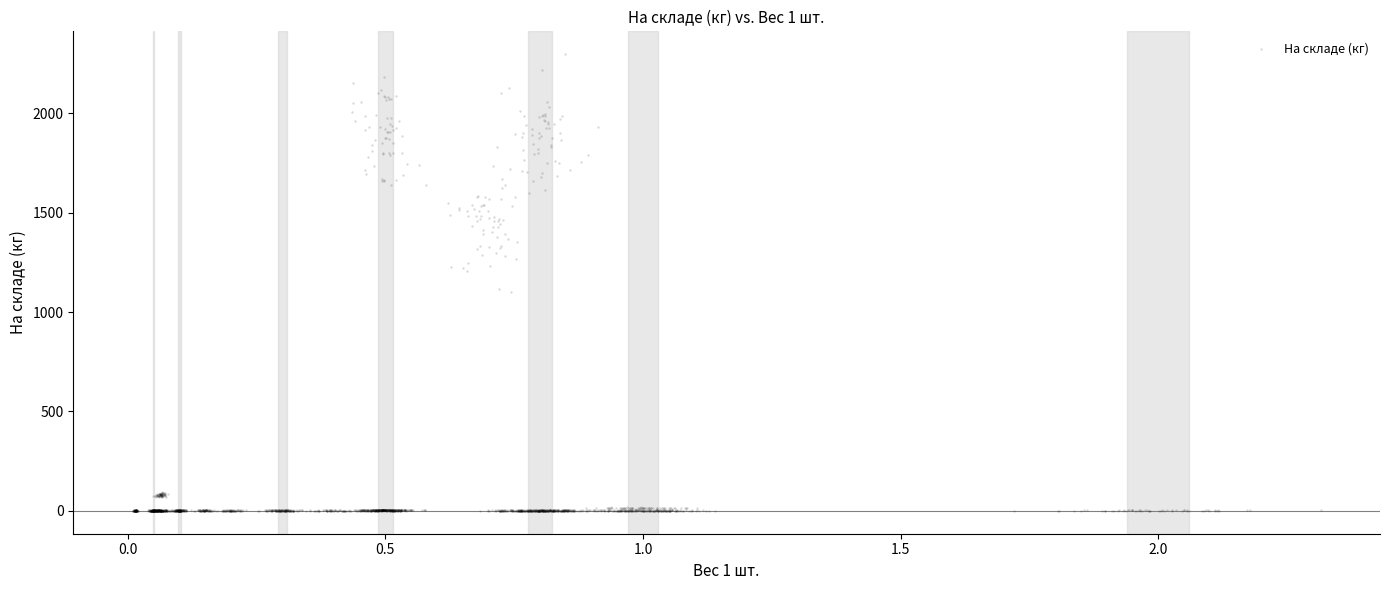

What is the range of X values (max minus min)?

2.3